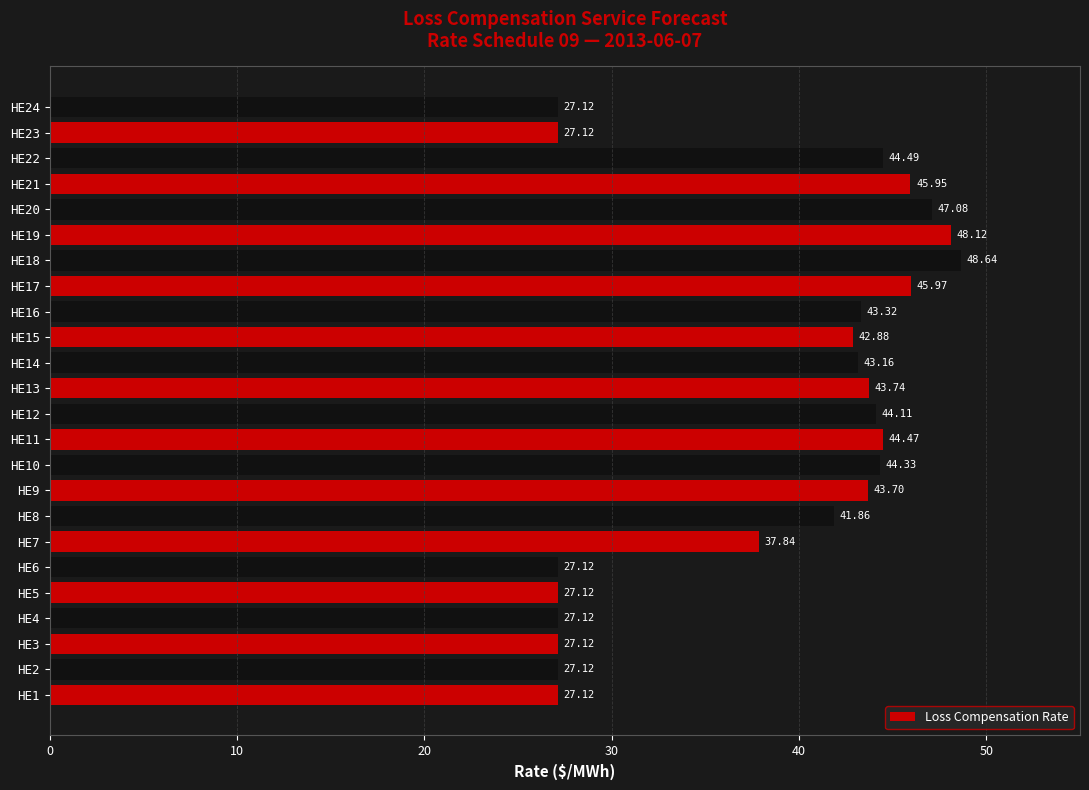

What is the change in value from HE10 to HE16?

-1.0